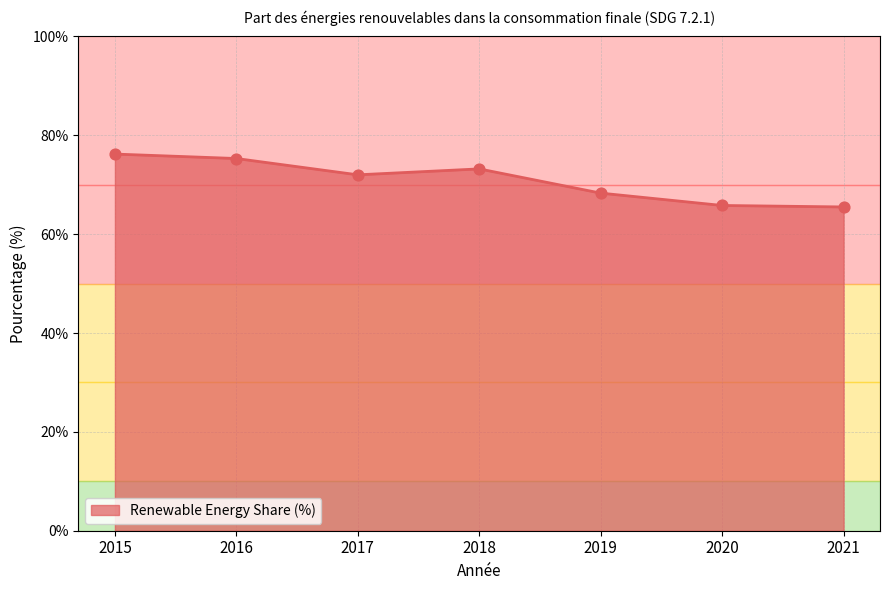

What is the change in value from 2018 to 2019?

-4.9